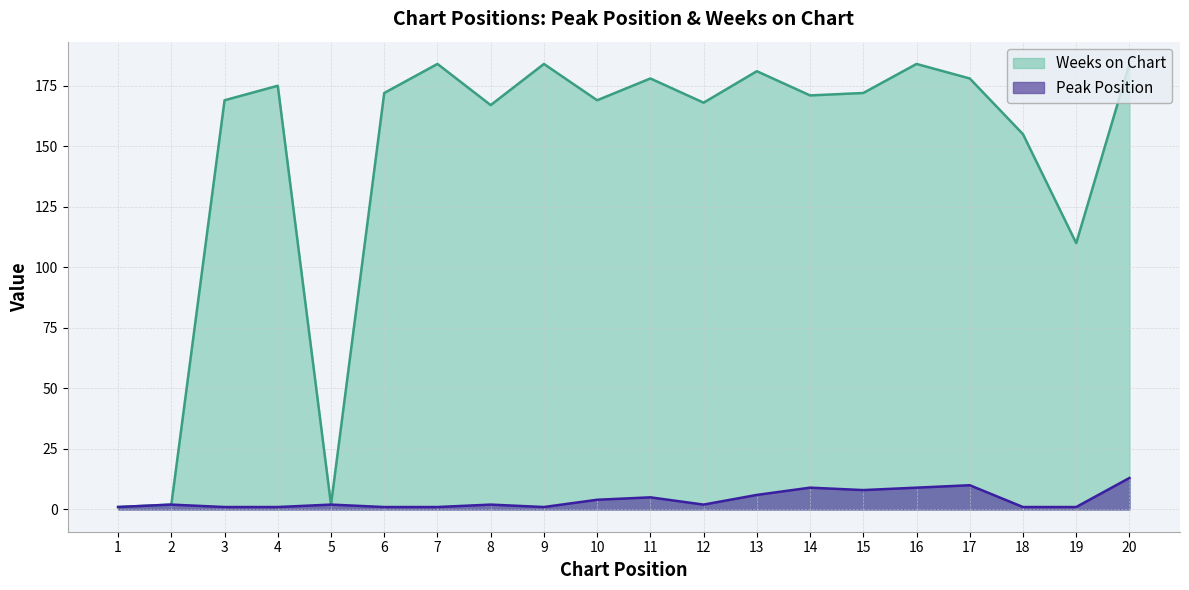

List the series in order of their peak value, highest first.

Weeks on Chart, Peak Position